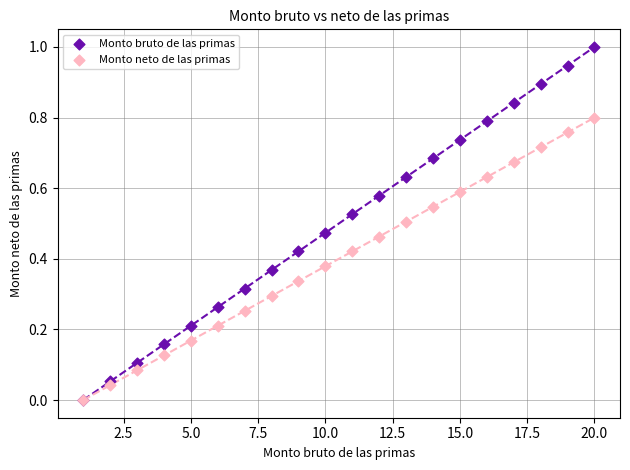

What are all the series names shown in the legend?

Monto bruto de las primas, Monto neto de las primas